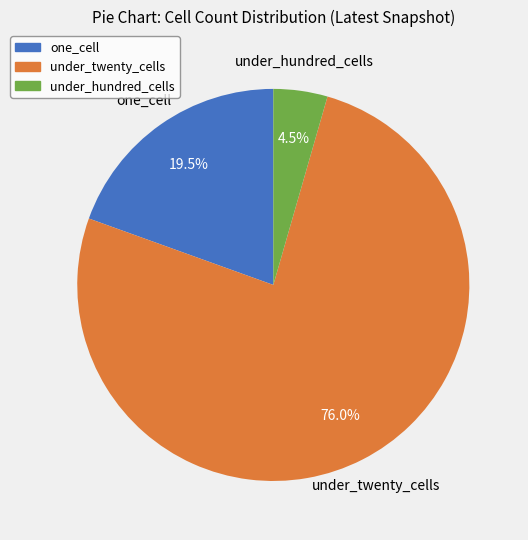

Between under_hundred_cells and one_cell, which is larger?

one_cell